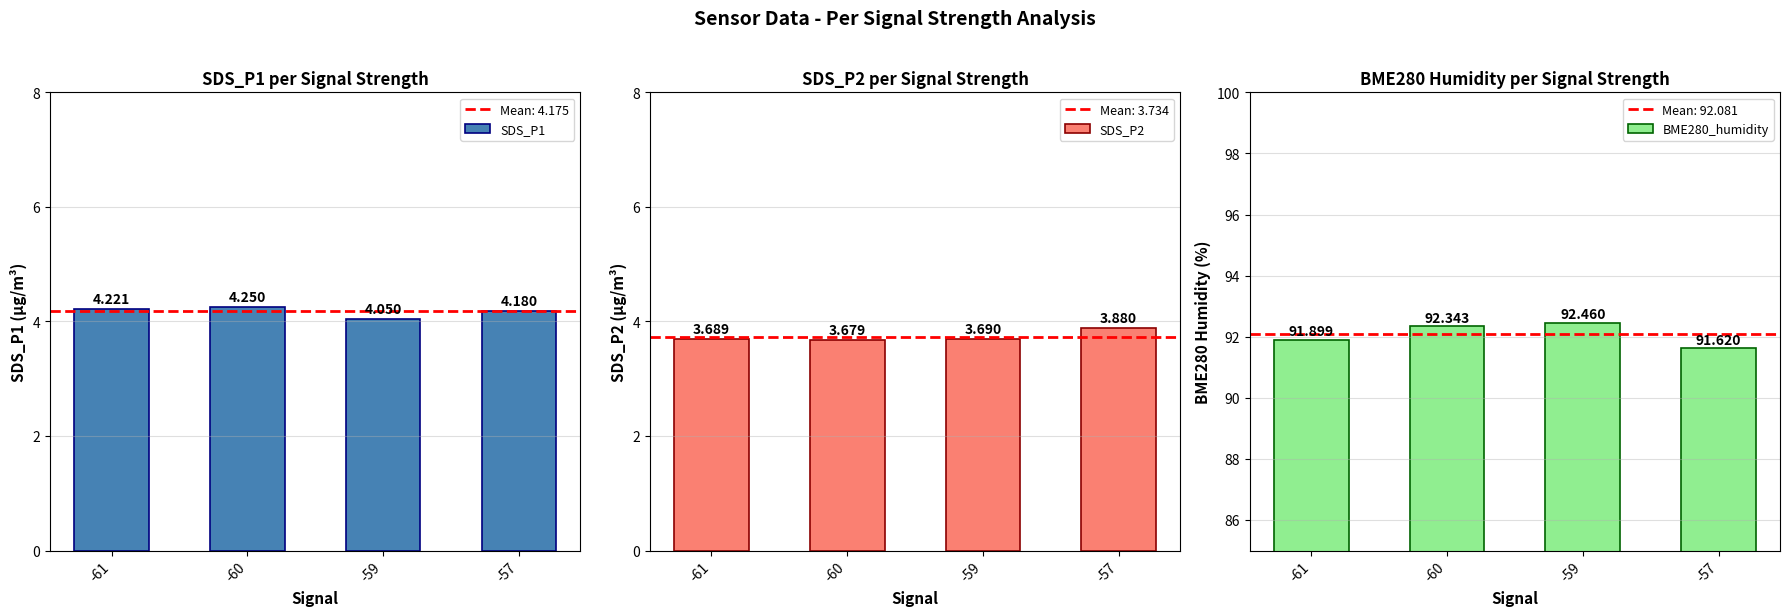

What is the sum of the BME280_humidity values at -57 and -61?

183.5